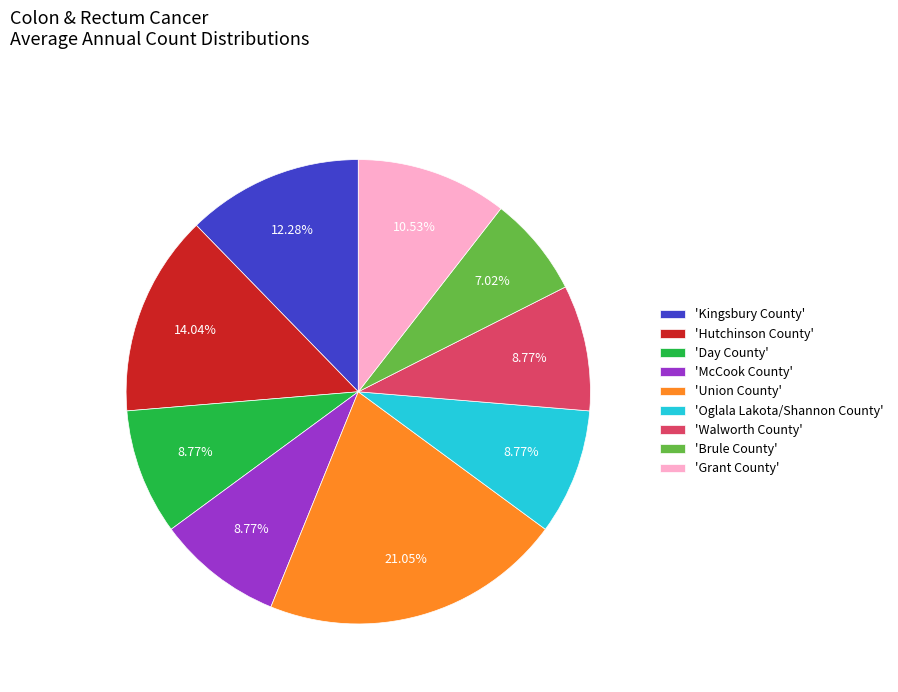

Is there a majority slice in this chart?

No